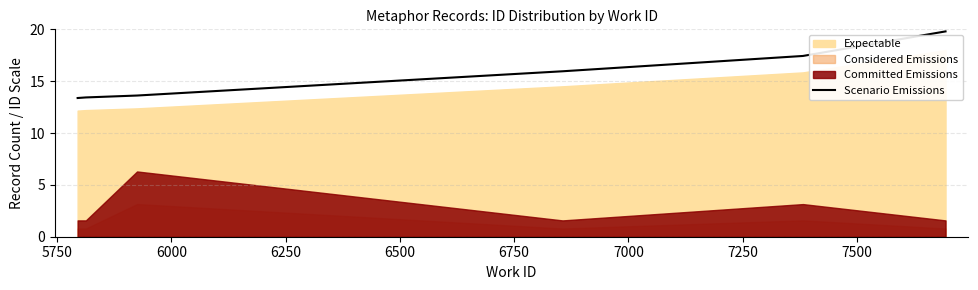

What is the lowest value of the Scenario Emissions series?

13.4